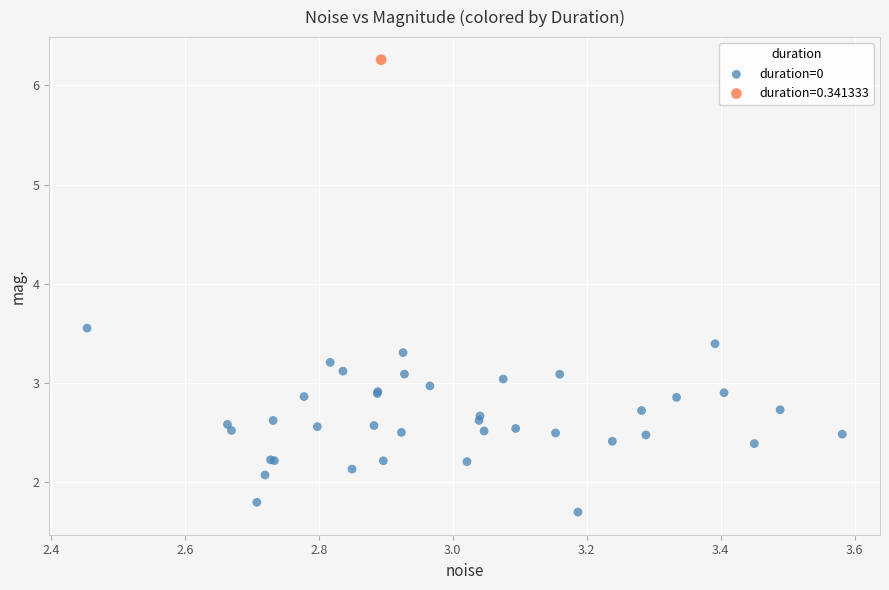

What are all the series names shown in the legend?

duration=0, duration=0.341333